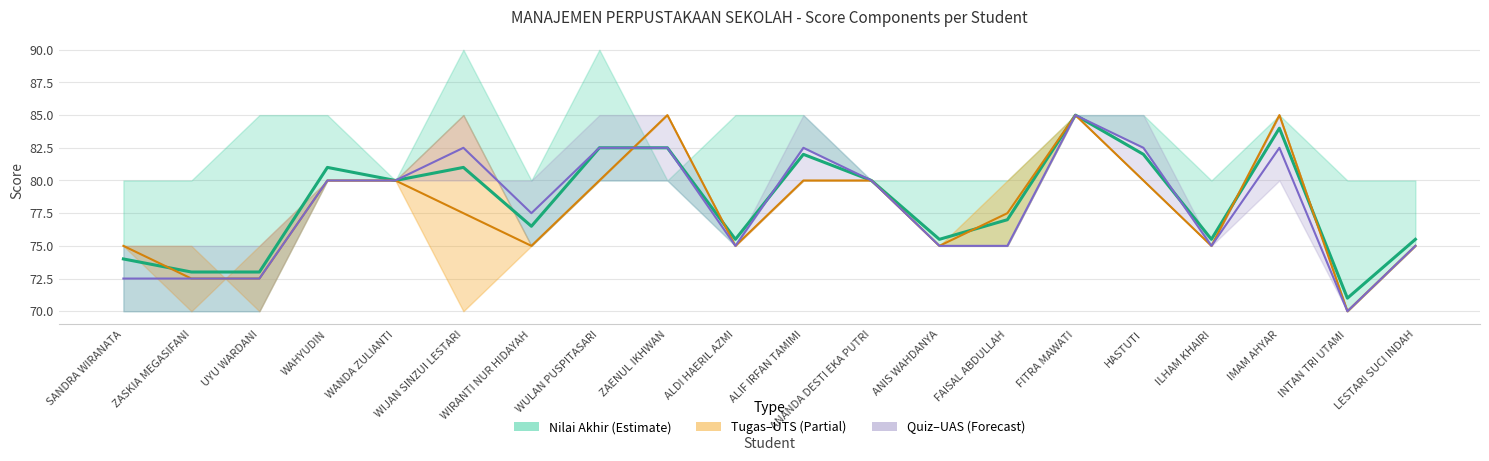

How many distinct data groups are displayed?

3